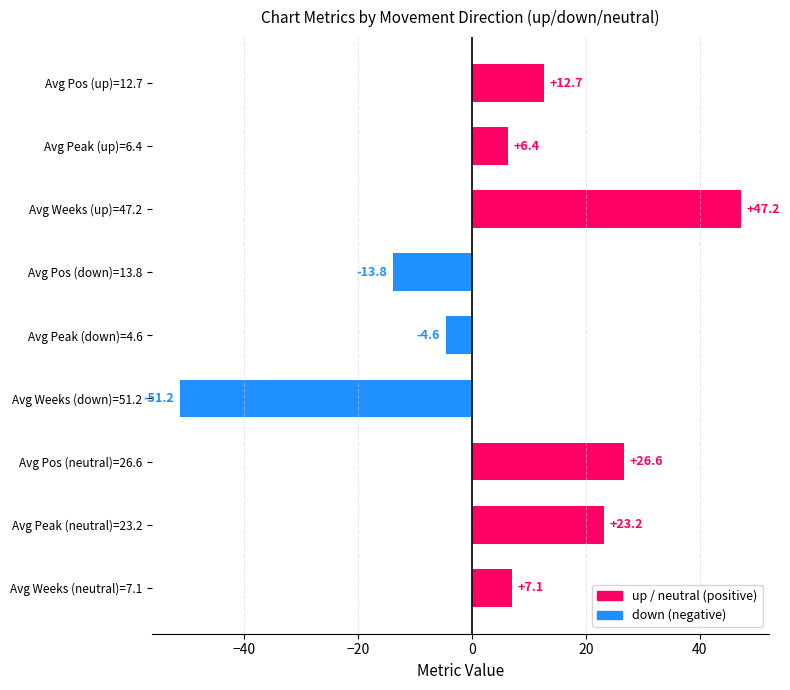

Where is the data nearest to the value -1?

Avg Peak (down)=4.6